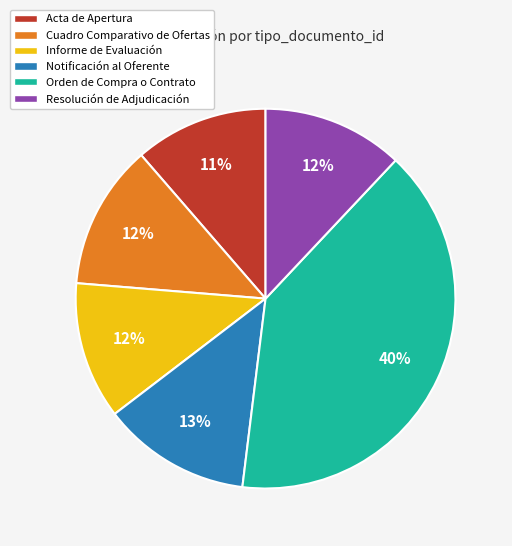

The Cuadro Comparativo de Ofertas slice represents 12% of the pie. True or false?

True